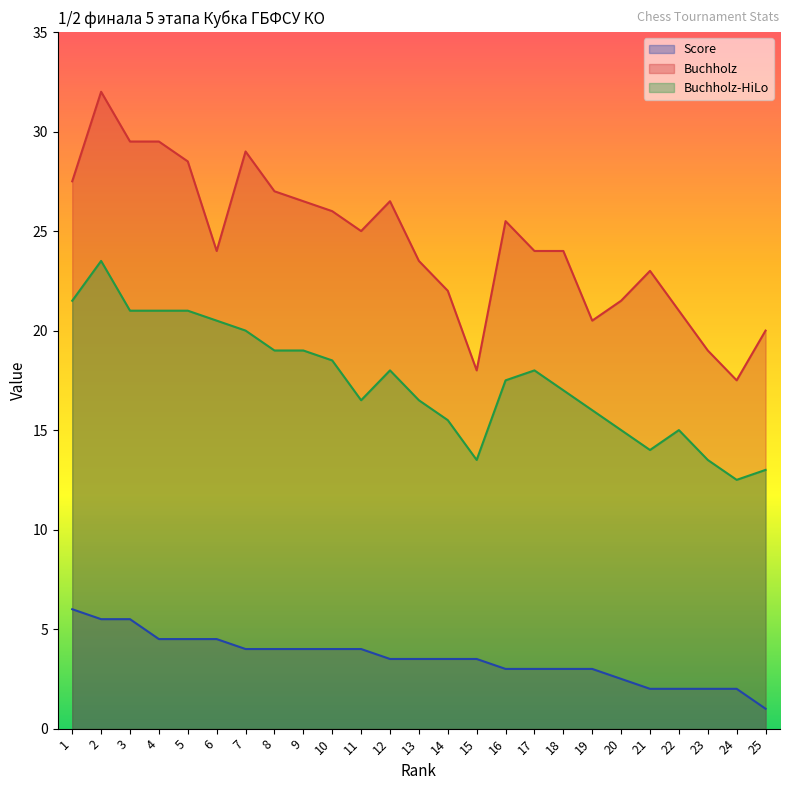

Which category has the lowest value across all series?

25